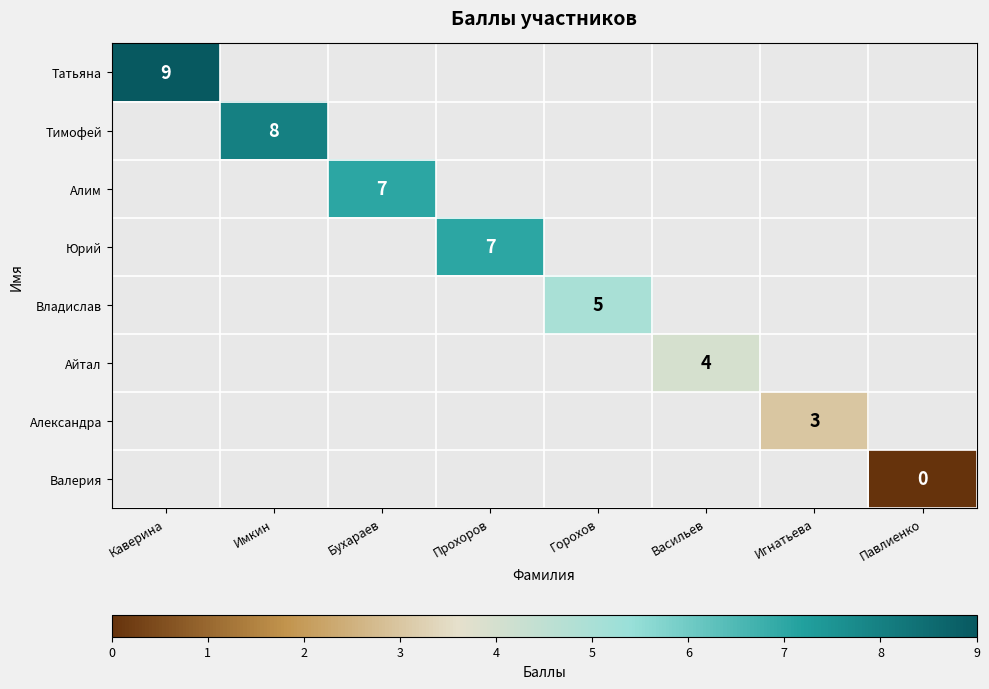

Count the number of data series in this chart.

8